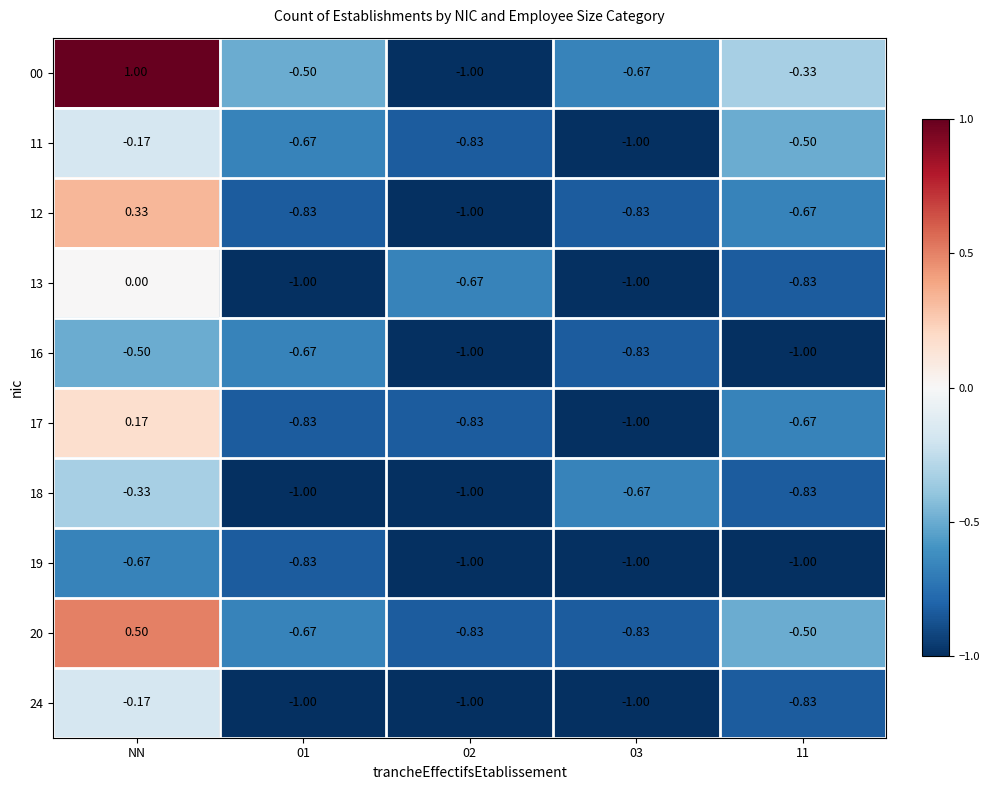

At which label is 17 closest to 0?

NN